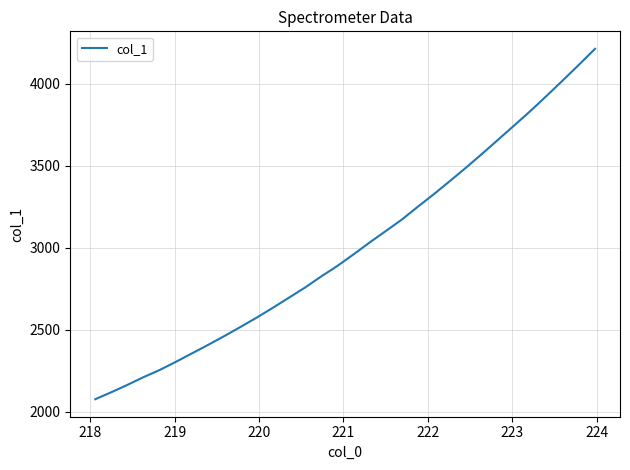

What is the maximum value shown in the chart?

4213.1